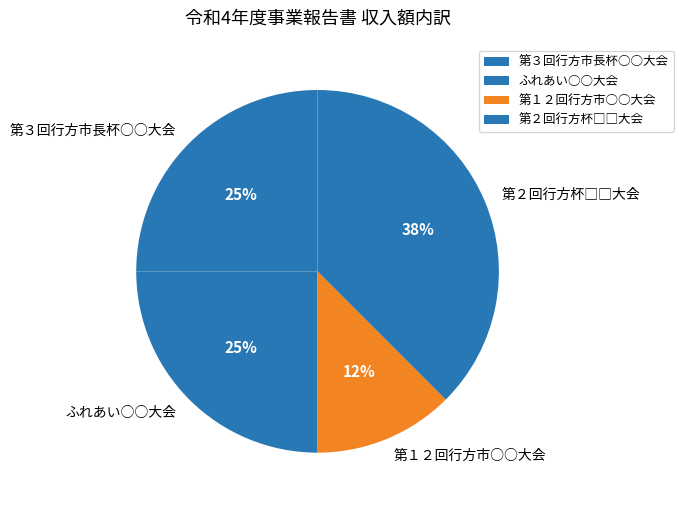

The 第３回行方市長杯○○大会 slice represents 17% of the pie. True or false?

False